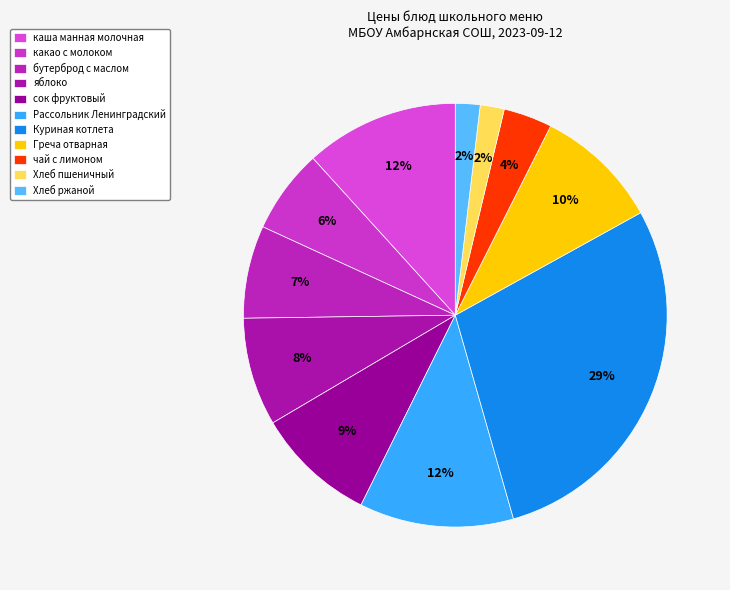

Which has a higher value, Греча отварная or чай с лимоном?

Греча отварная